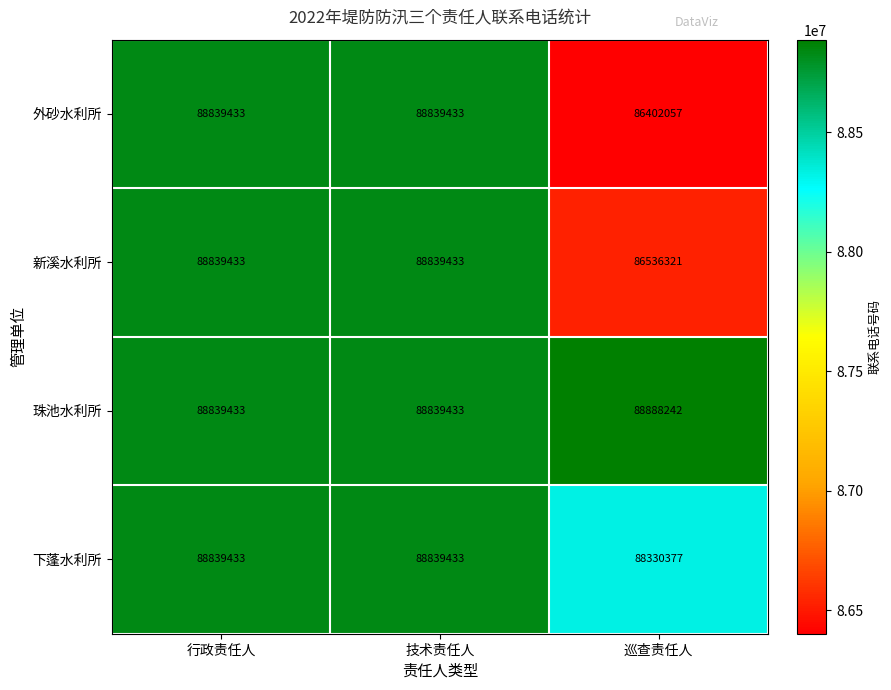

Reading left to right, transcribe all the data shown in this chart.

外砂水利所: 88839433	88839433	86402057
新溪水利所: 88839433	88839433	86536321
珠池水利所: 88839433	88839433	88888242
下蓬水利所: 88839433	88839433	88330377